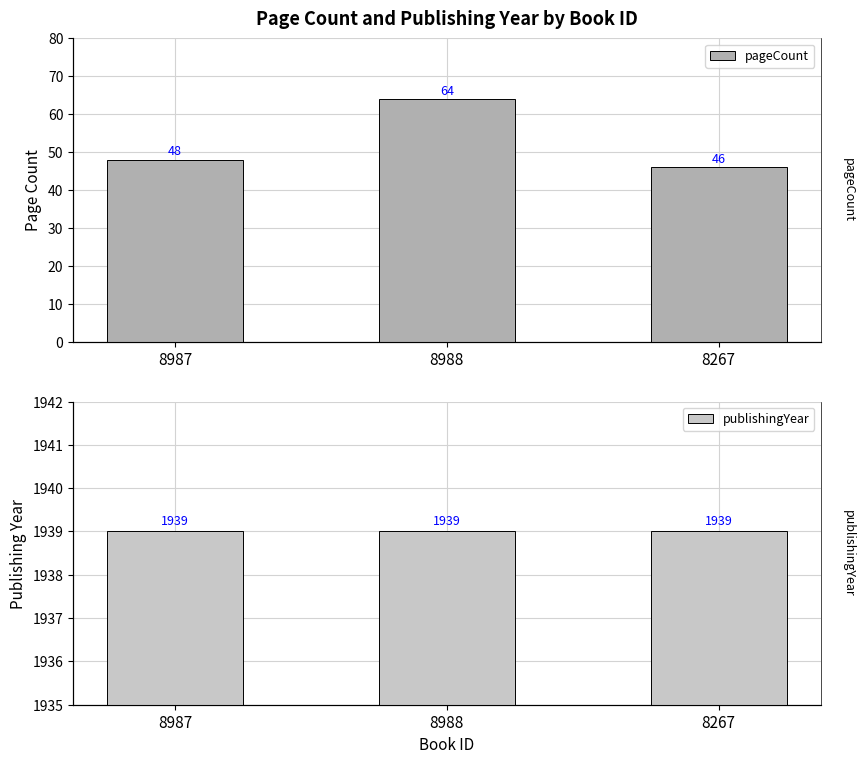

What is the label of the 3rd bar from the right?

8987